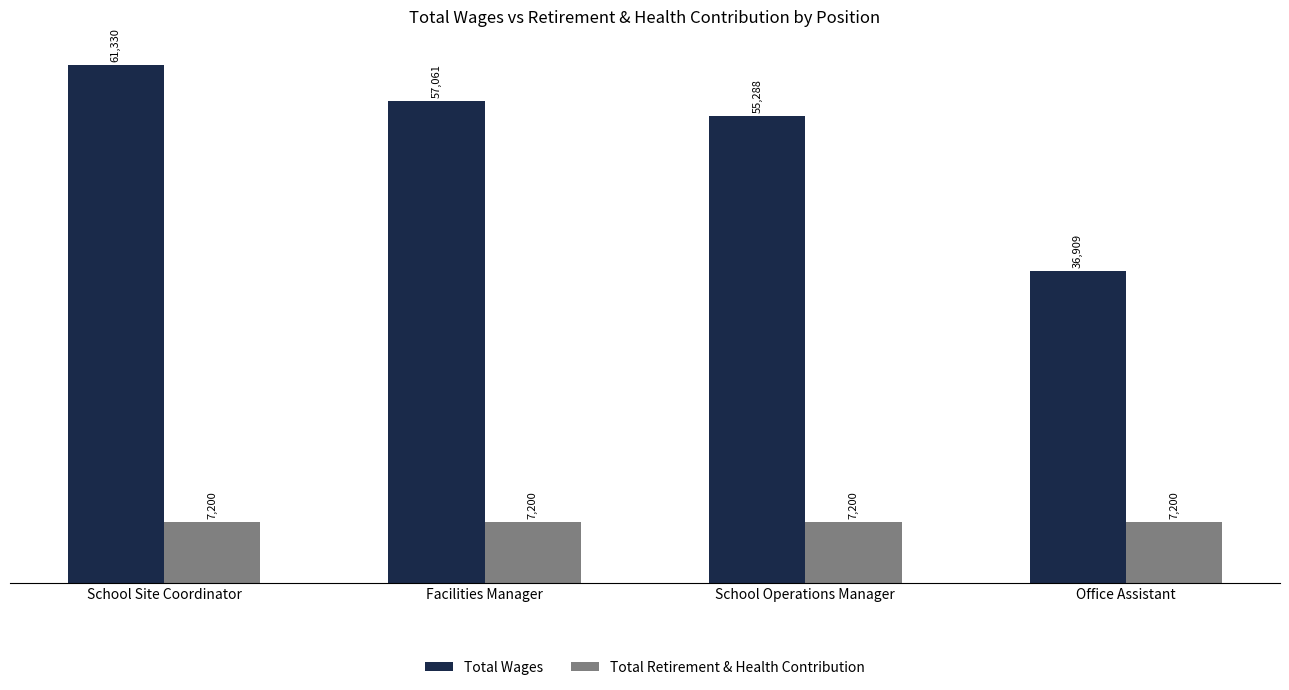

At which label does Total Wages first exceed 57061?

School Site Coordinator